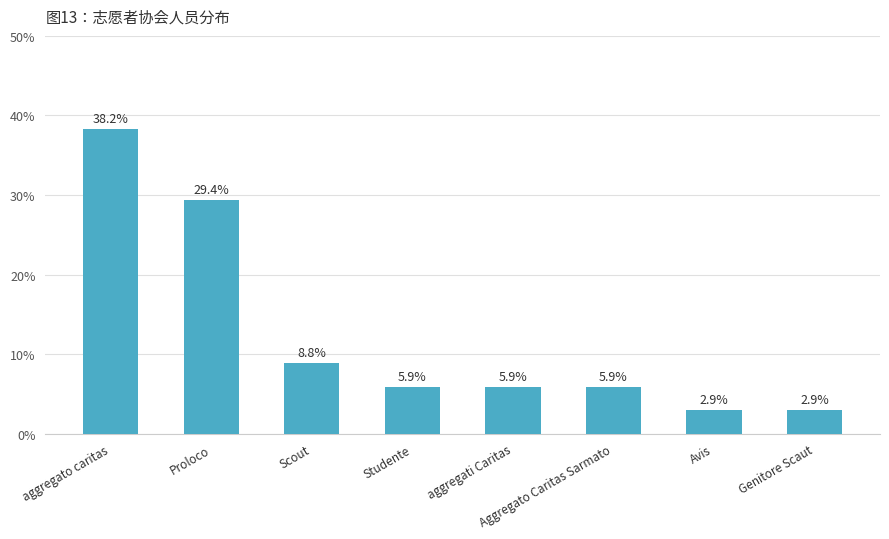

What is the greatest value displayed?

38.2